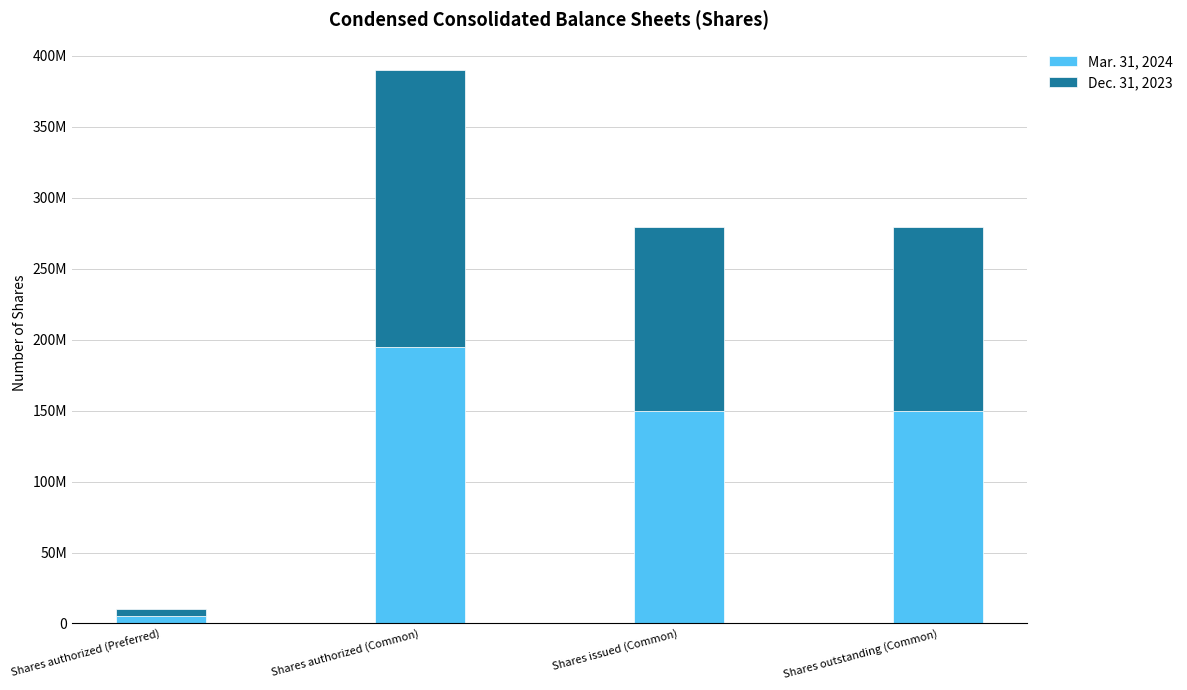

How many Mar. 31, 2024 values are between 150020266 and 195000000?

3